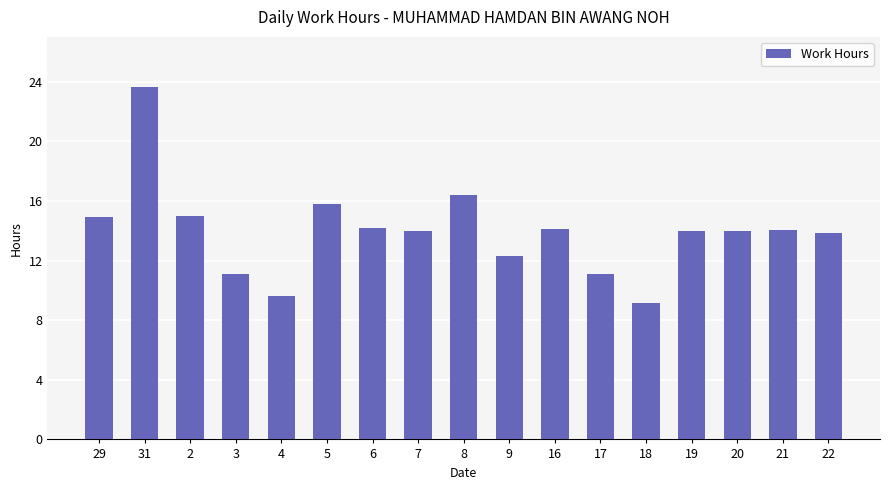

How many categories are shown in the chart?

17